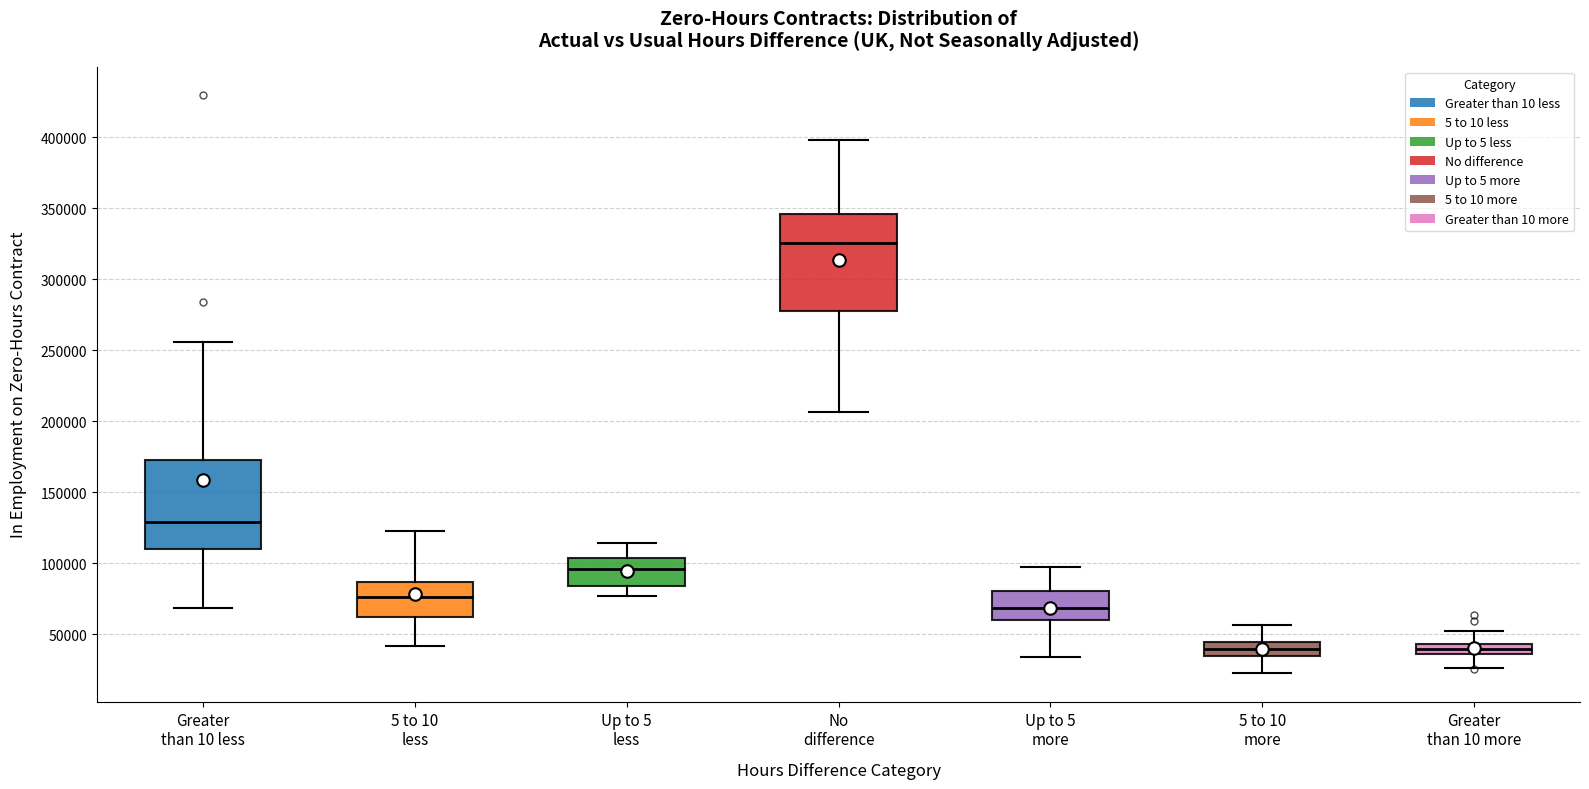

Comparing the boxes themselves (not the whiskers), which one is the tallest?

No difference